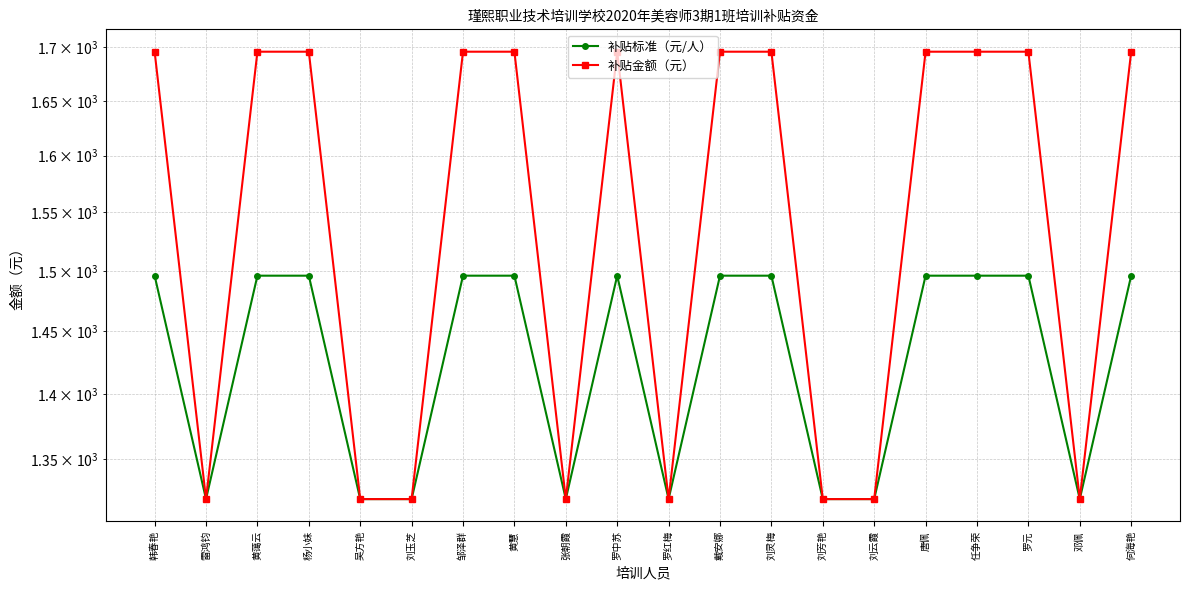

The value of 补贴金额（元） at 刘玉芝 is 1320. True or false?

True